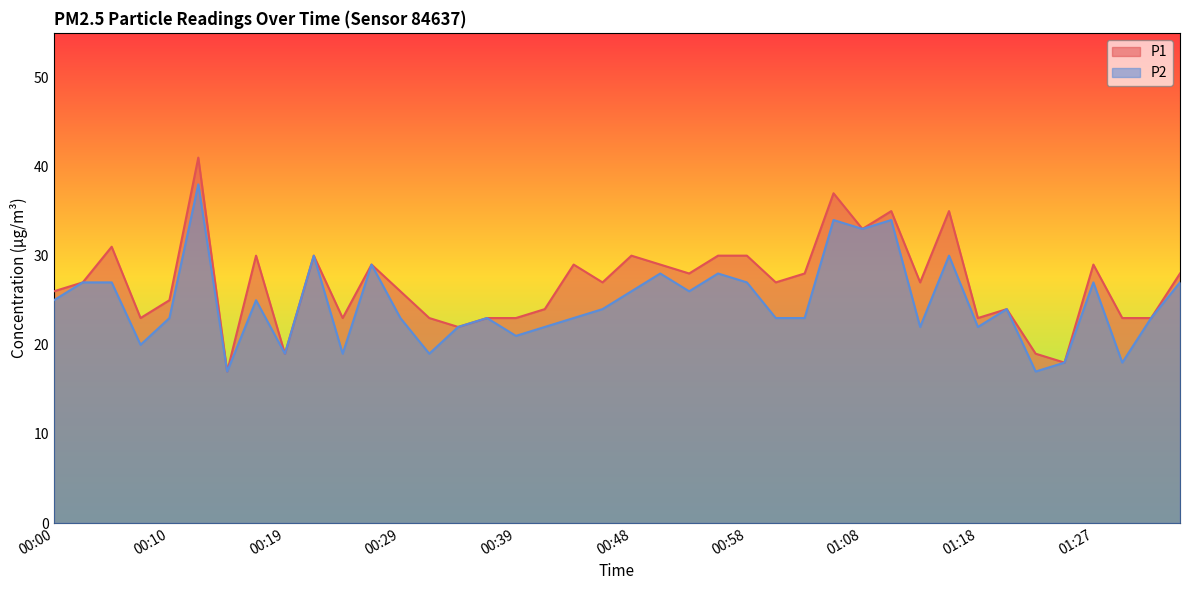

Which series has the widest spread of values?

P1